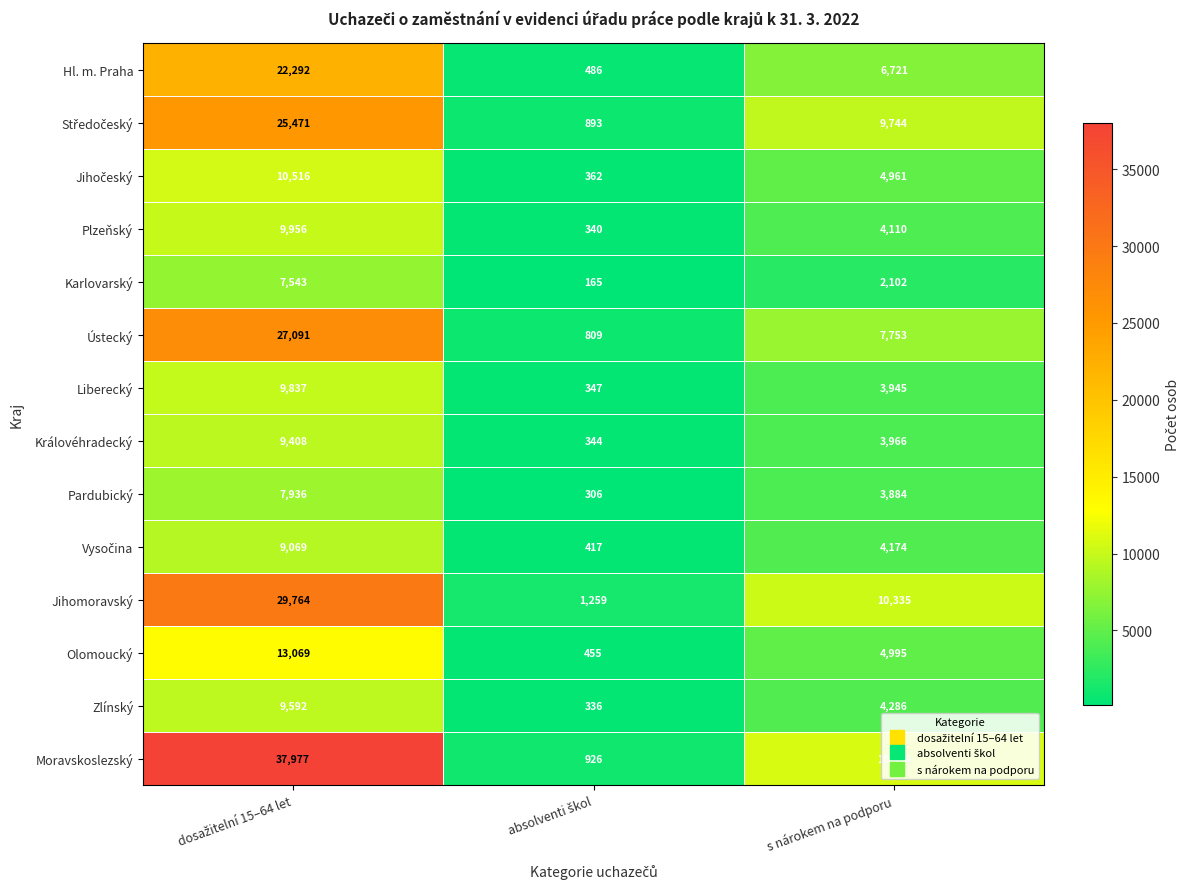

How many distinct data groups are displayed?

14